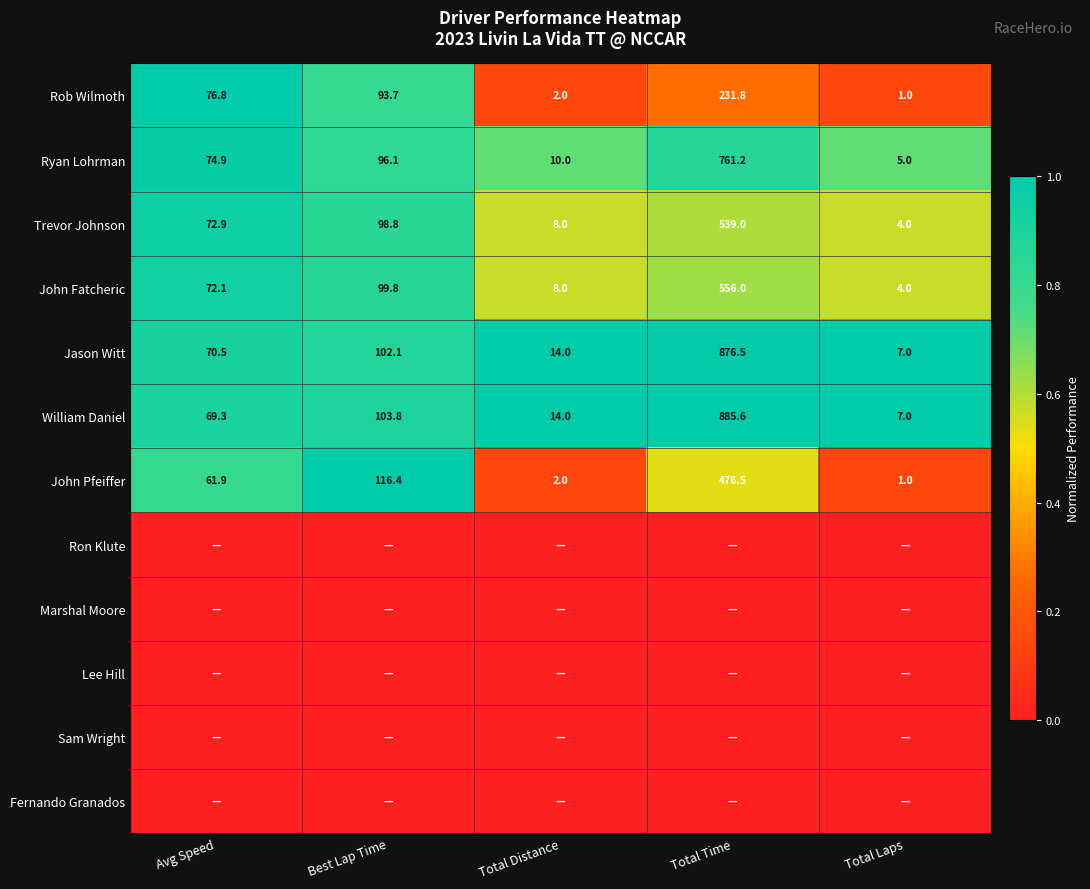

Where does the John Fatcheric series first go above 72?

Avg Speed